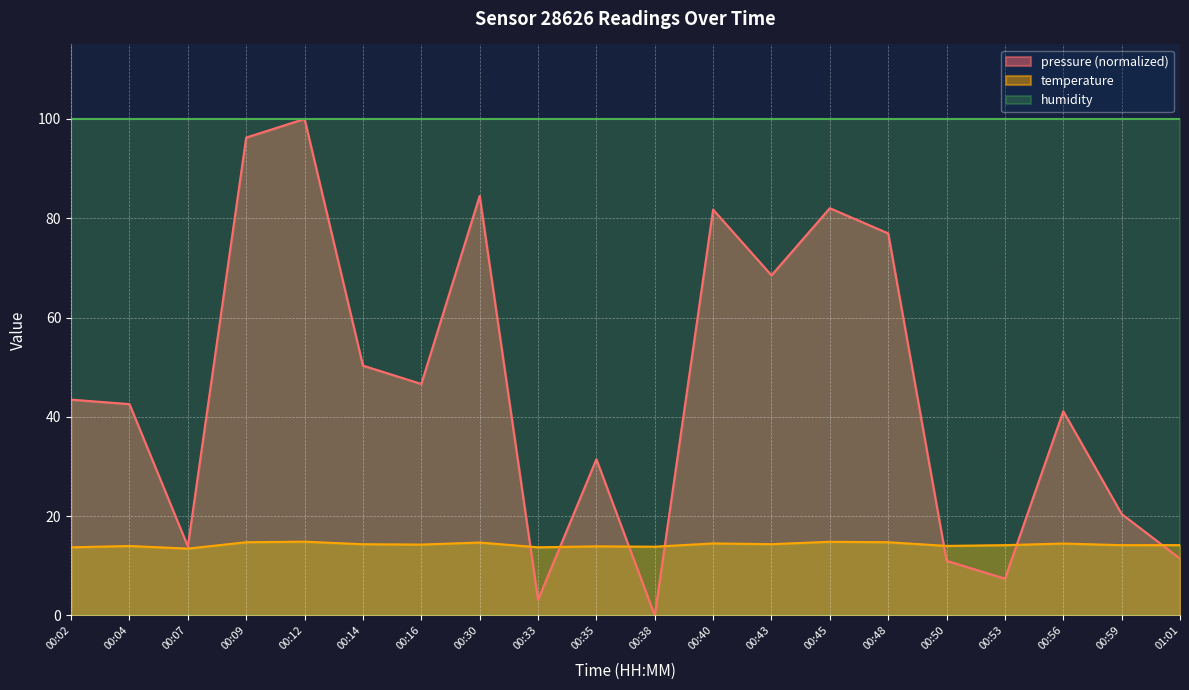

At which category does pressure reach its first local valley?

00:07